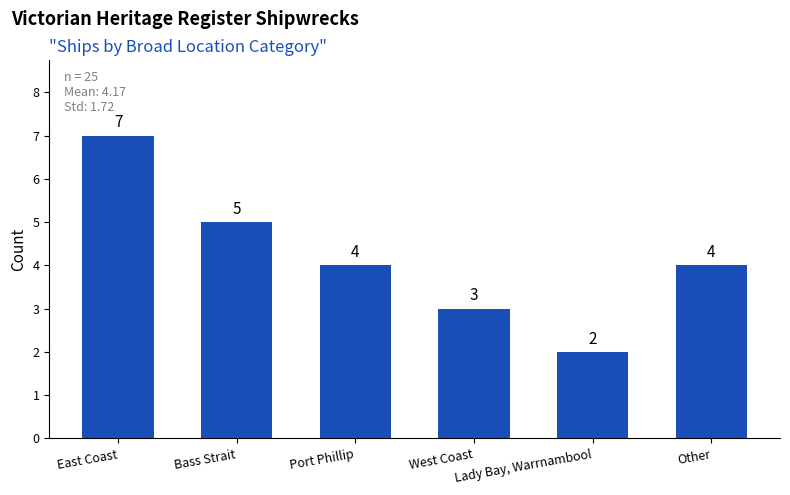

True or false: the data shows 3 at West Coast.

True